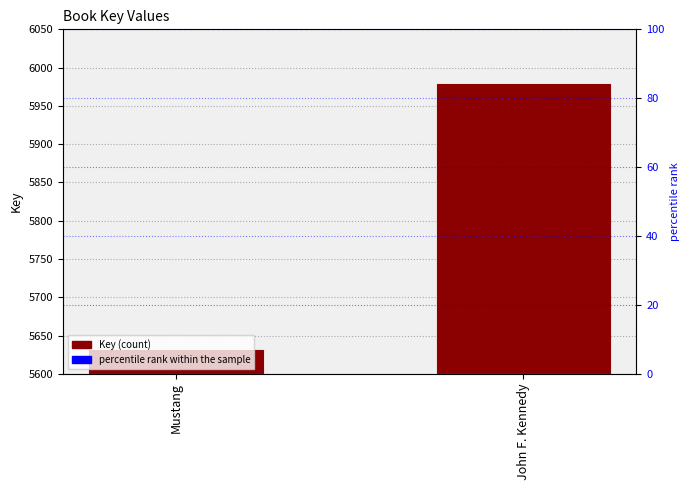

Which category has the highest value across all series?

John F. Kennedy